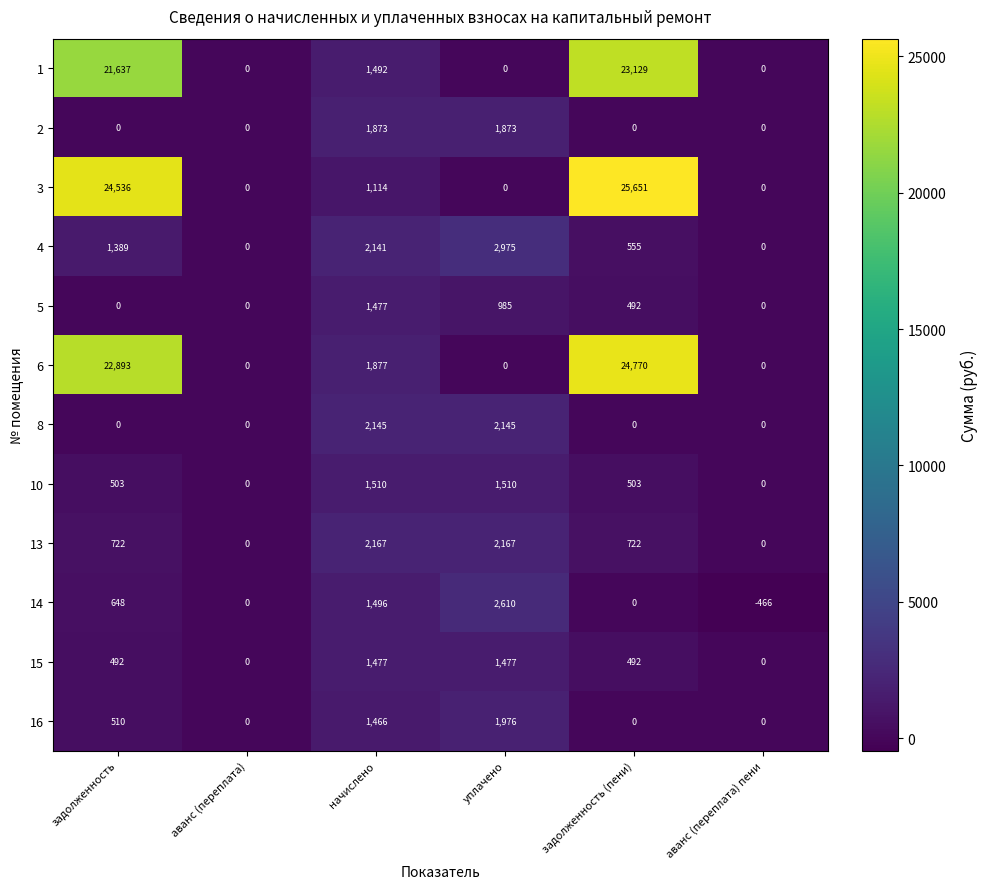

What is the average value of the 2 series?

624